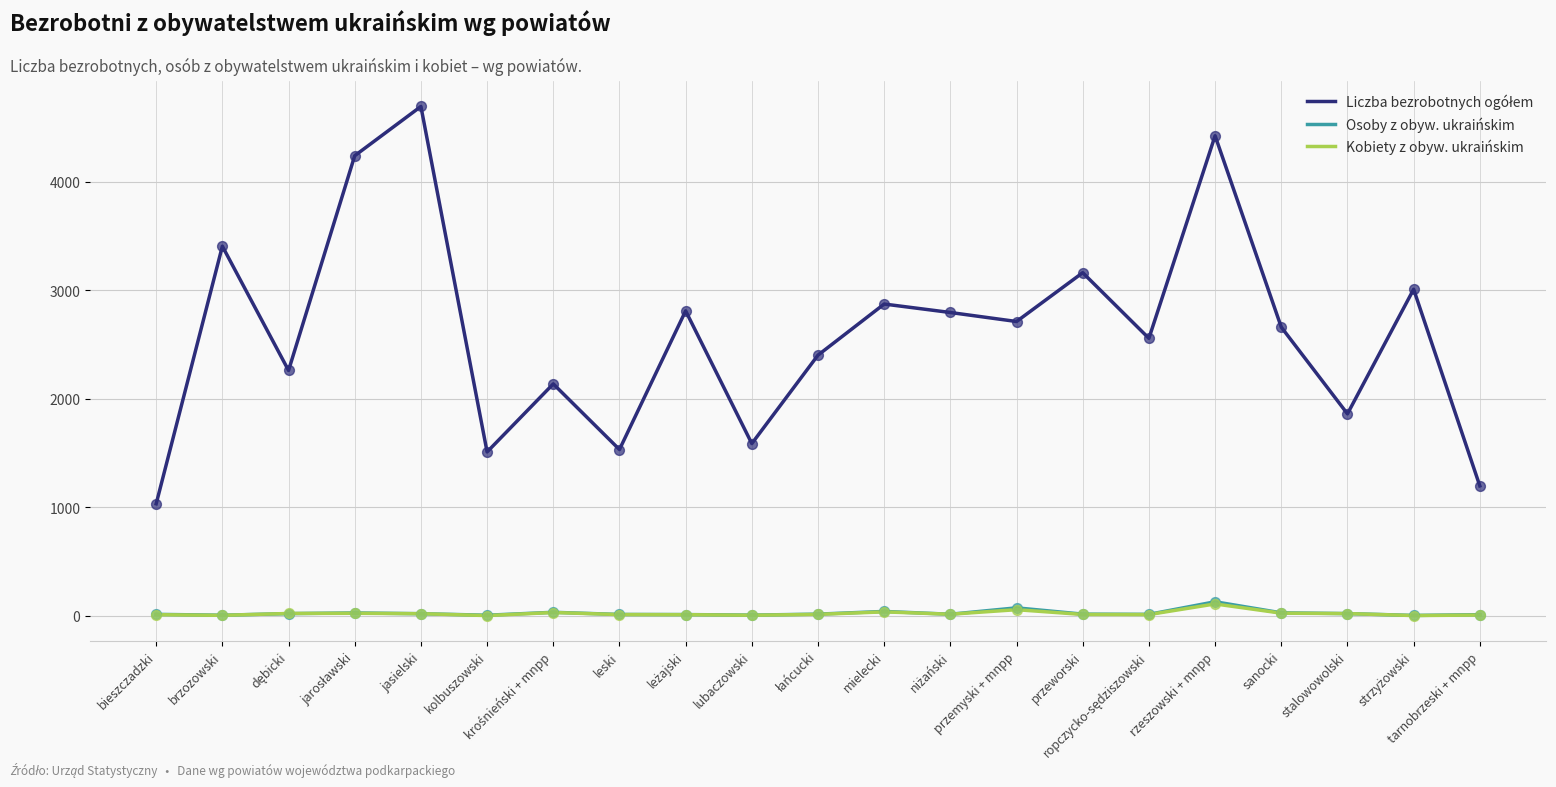

Is this an area chart (filled region under the line)?

No